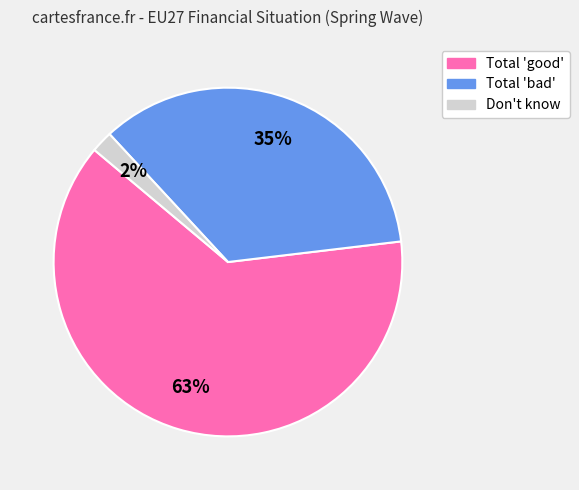

Does any single category account for the majority?

Yes